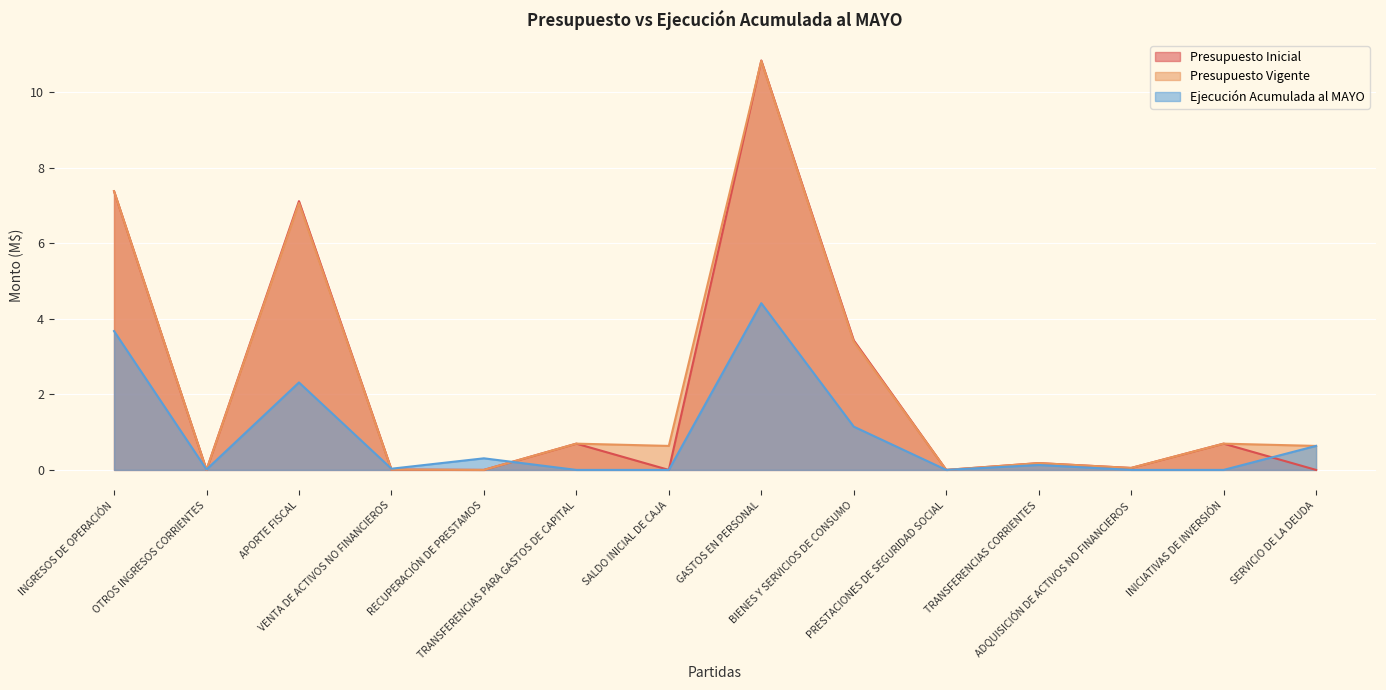

True or false: Presupuesto Inicial has a value of 11.3 at INGRESOS DE OPERACIÓN.

False